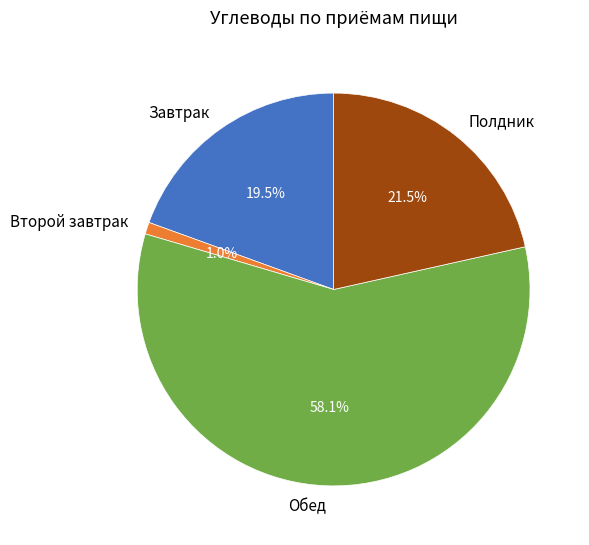

How many segments does this pie chart have?

4